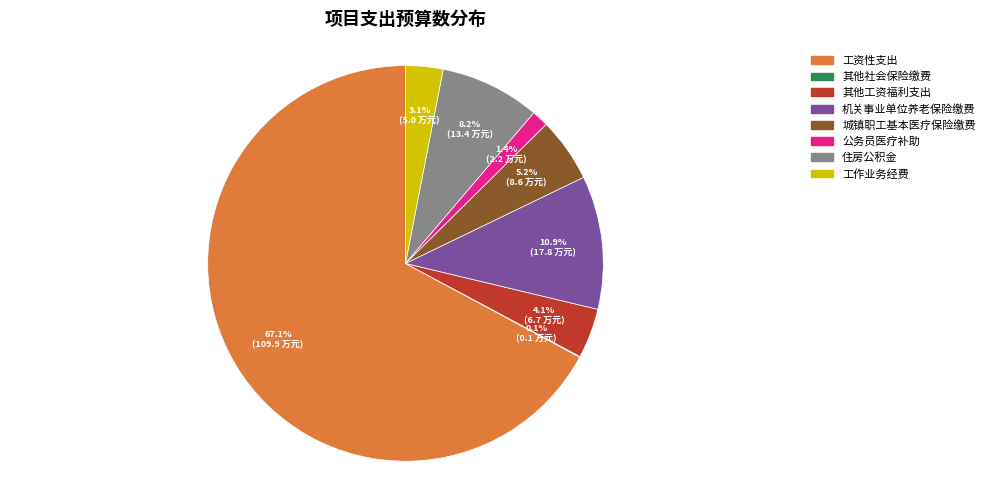

Is there a majority slice in this chart?

Yes